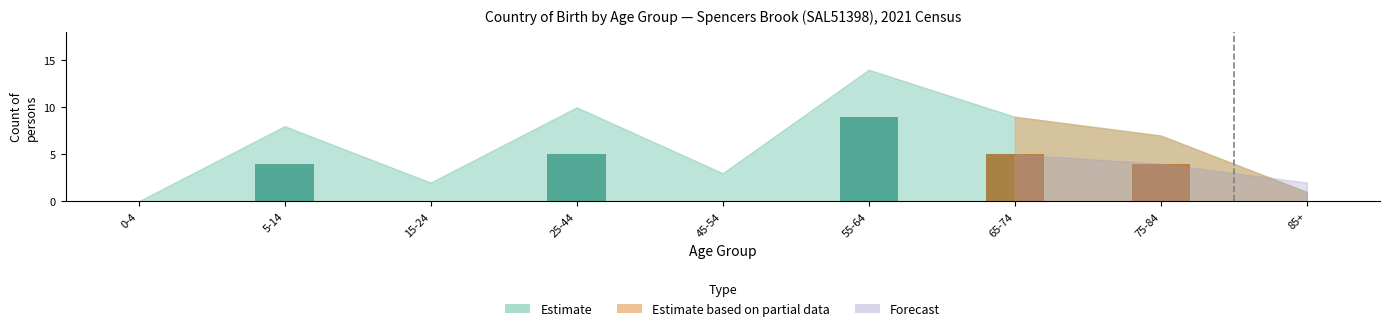

What is the sum of all Forecast Upper values?

16